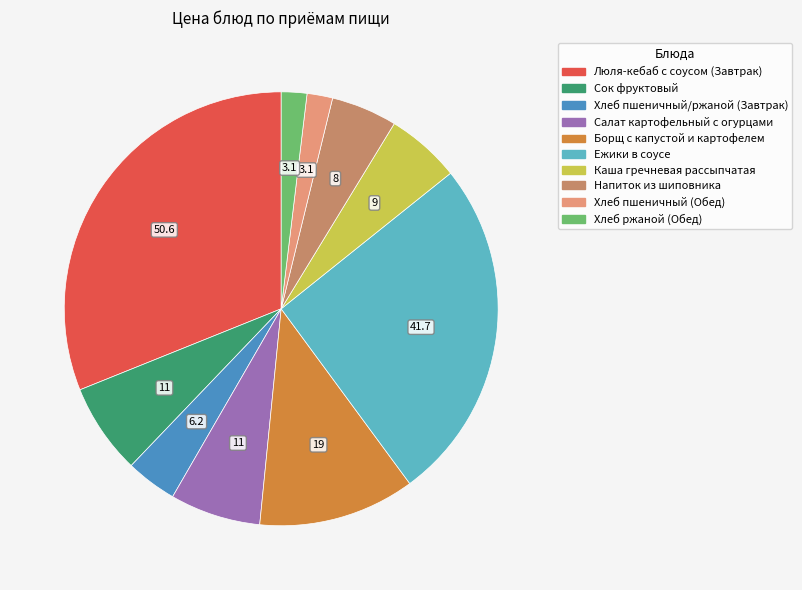

What is the ratio of the value at Напиток из шиповника to the value at Ежики в соусе?

0.2